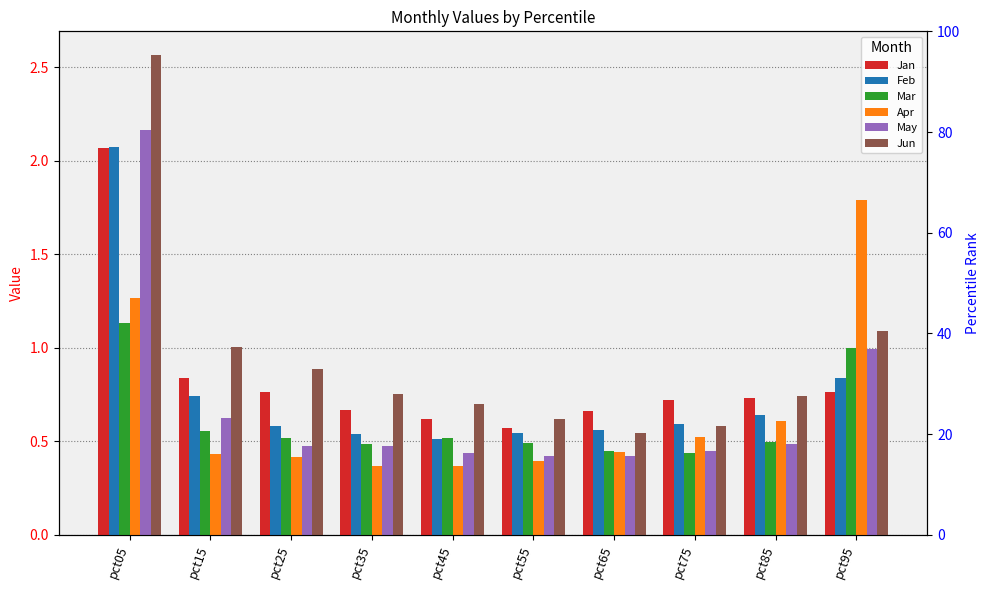

Reading right to left, what are all the values shown in this chart?

Jan: 0.8	0.7	0.7	0.7	0.6	0.6	0.7	0.8	0.8	2.1
Feb: 0.8	0.6	0.6	0.6	0.5	0.5	0.5	0.6	0.7	2.1
Mar: 1.0	0.5	0.4	0.5	0.5	0.5	0.5	0.5	0.6	1.1
Apr: 1.8	0.6	0.5	0.4	0.4	0.4	0.4	0.4	0.4	1.3
May: 1.0	0.5	0.4	0.4	0.4	0.4	0.5	0.5	0.6	2.2
Jun: 1.1	0.7	0.6	0.5	0.6	0.7	0.8	0.9	1.0	2.6